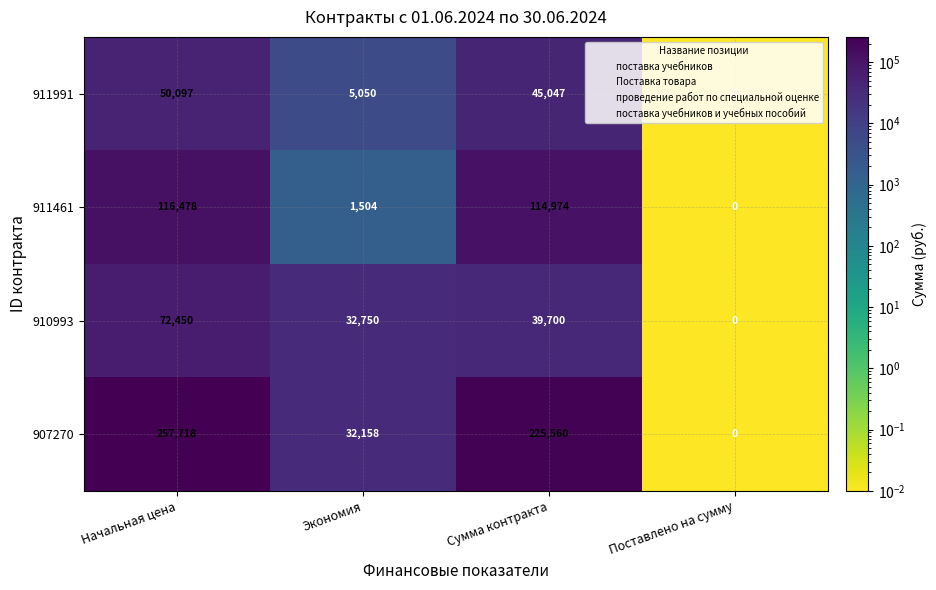

At how many categories does at least one series exceed 99883?

2